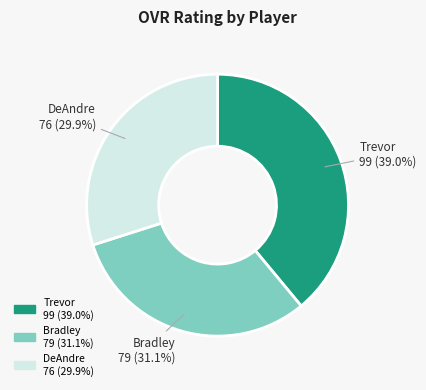

Do Bradley and DeAndre together represent more than half of the pie?

Yes